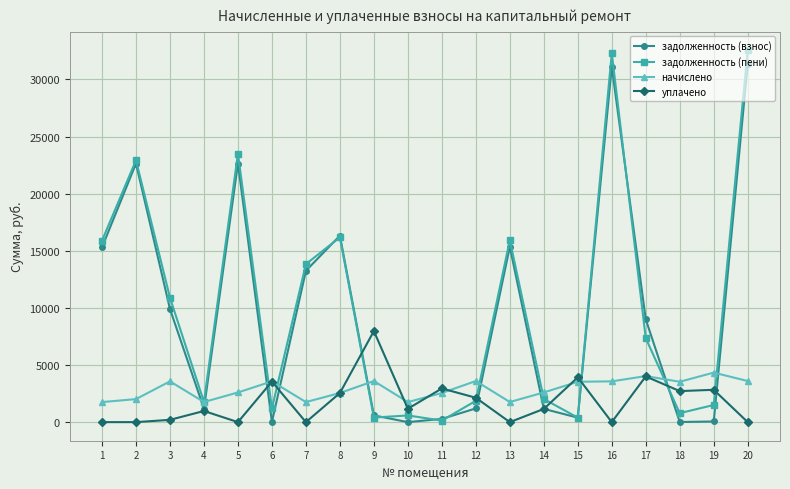

True or false: начислено has more than 0 points higher than both neighbors.

True